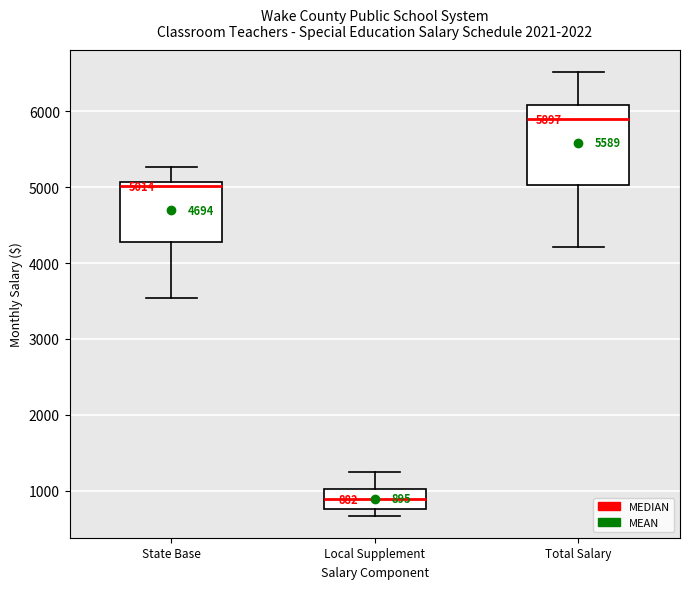

Comparing the boxes themselves (not the whiskers), which one is the tallest?

Total Salary